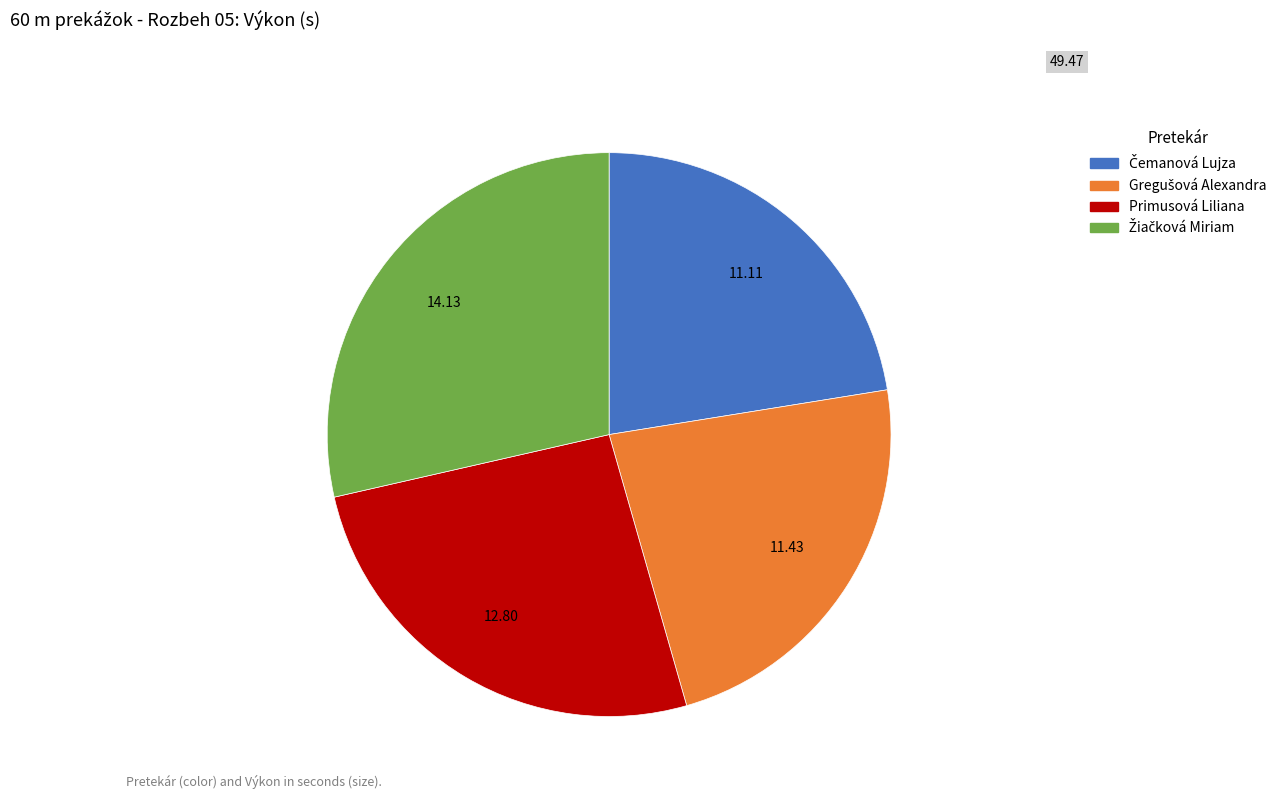

Does any single category account for the majority?

No